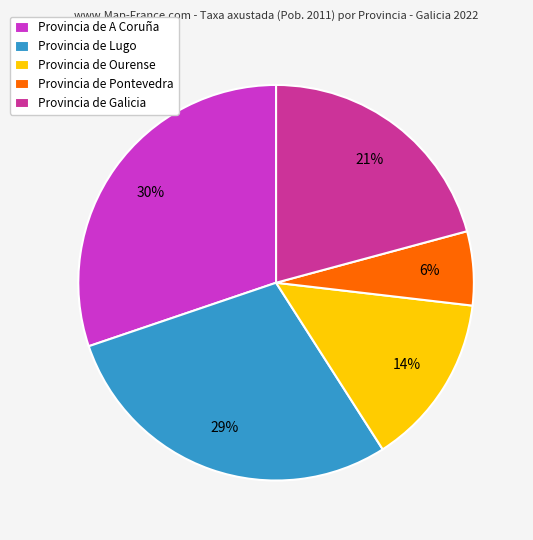

Rank the categories by value from lowest to highest.

Provincia de Pontevedra, Provincia de Ourense, Provincia de Galicia, Provincia de Lugo, Provincia de A Coruña